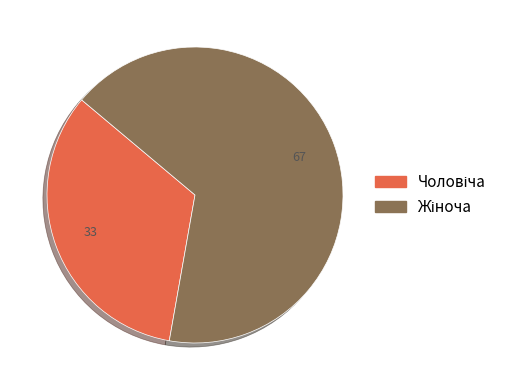

Is there a majority slice in this chart?

Yes